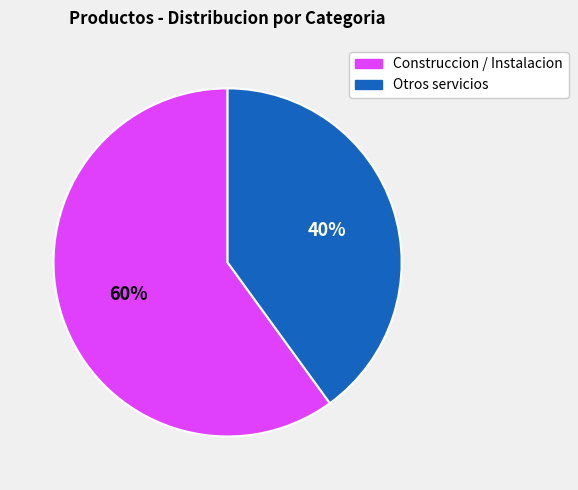

How many slices are in this pie chart?

2